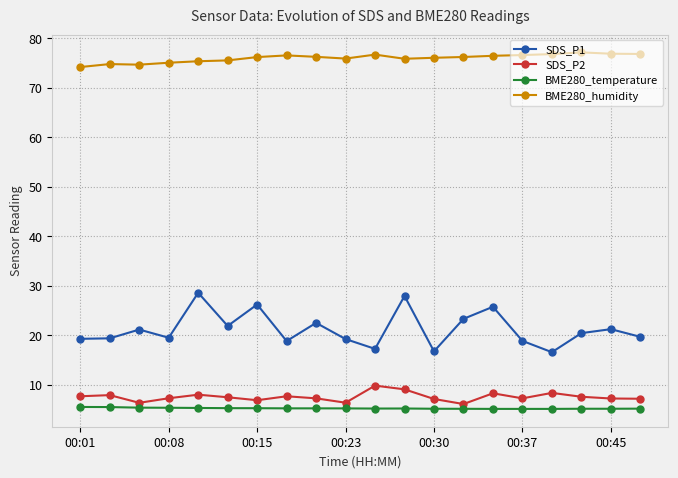

How many series are shown in this chart?

4